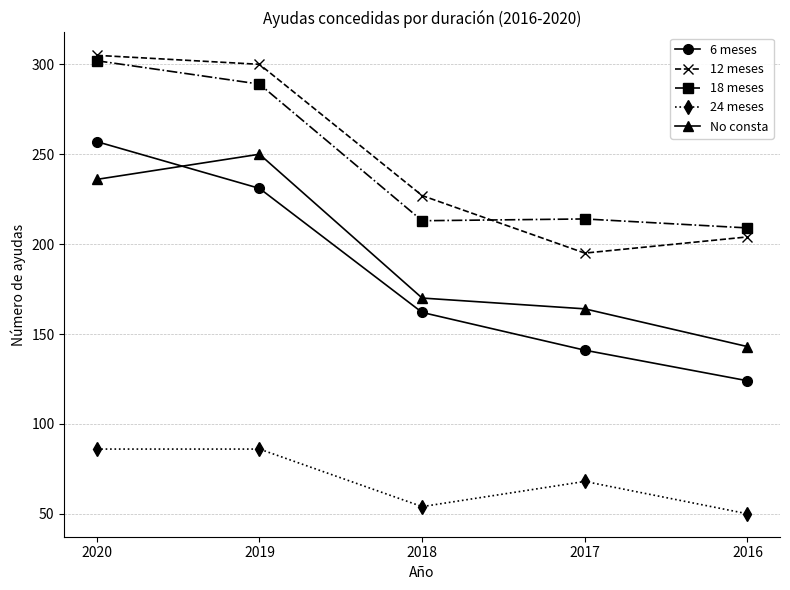

At which label is 24 meses closest to 68?

2017